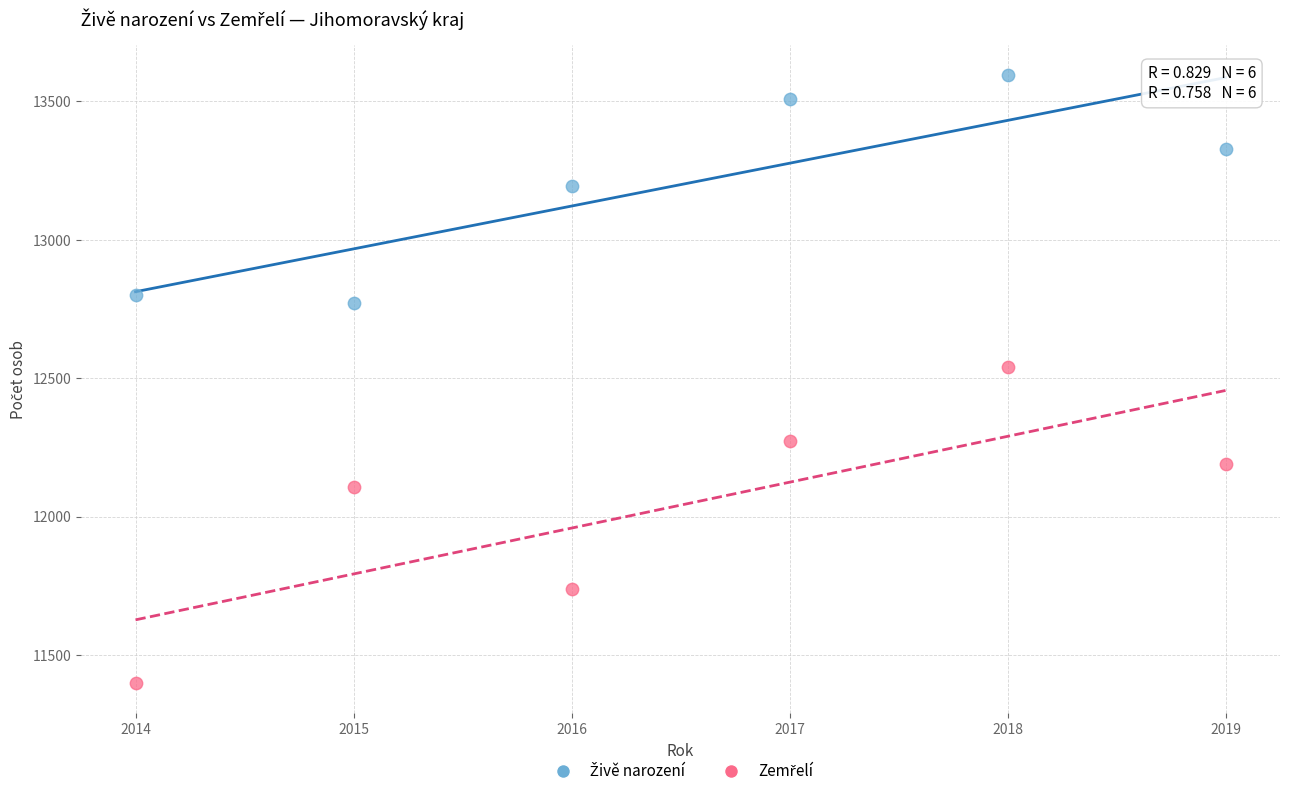

Across all data points, what is the average X value?

2016